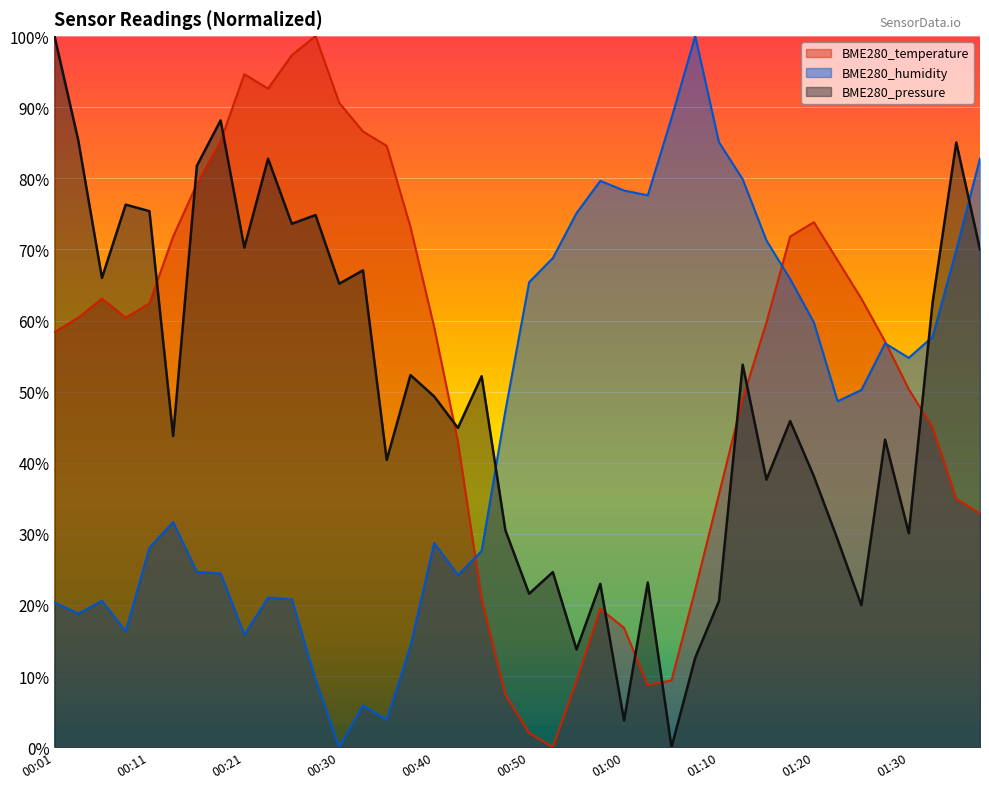

What are all the series names shown in the legend?

BME280_temperature, BME280_humidity, BME280_pressure